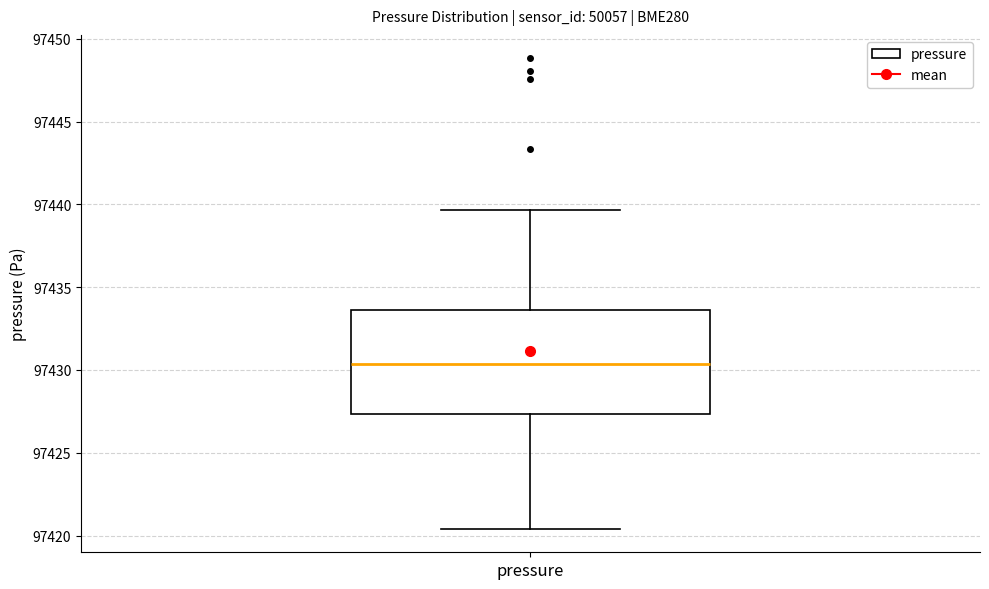

Transcribe this box plot: give where the median line is, the range the box spans, and where the two whiskers end, as read against the y-axis. The values are not printed on the chart, so give them approximately, as read against the axis.

median 97430.5, box 97427.5 to 97433.5, whiskers 97420.5 to 97439.5